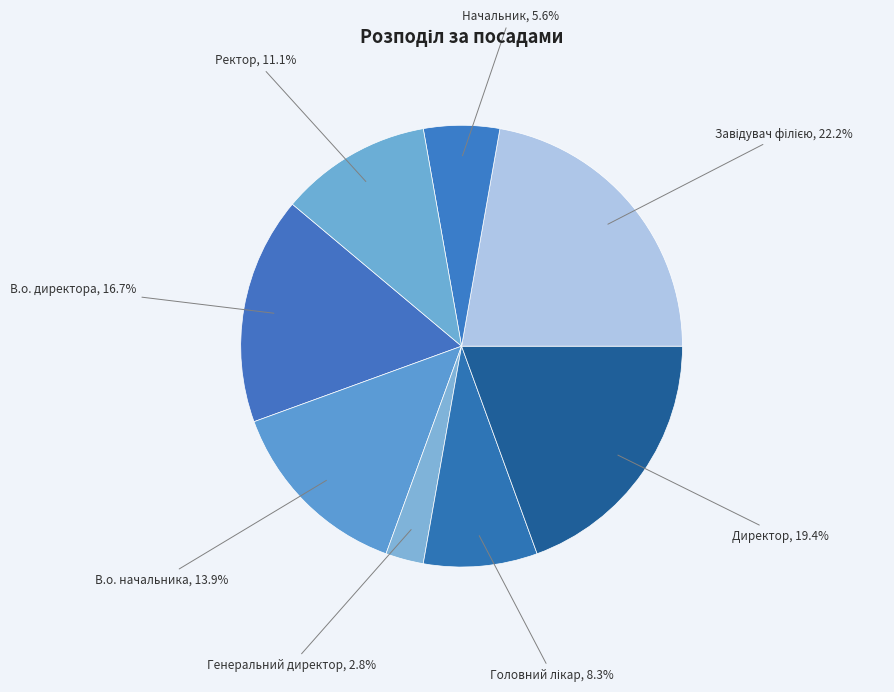

To the nearest percent, what is the difference between the largest and smallest slice percentages?

19%